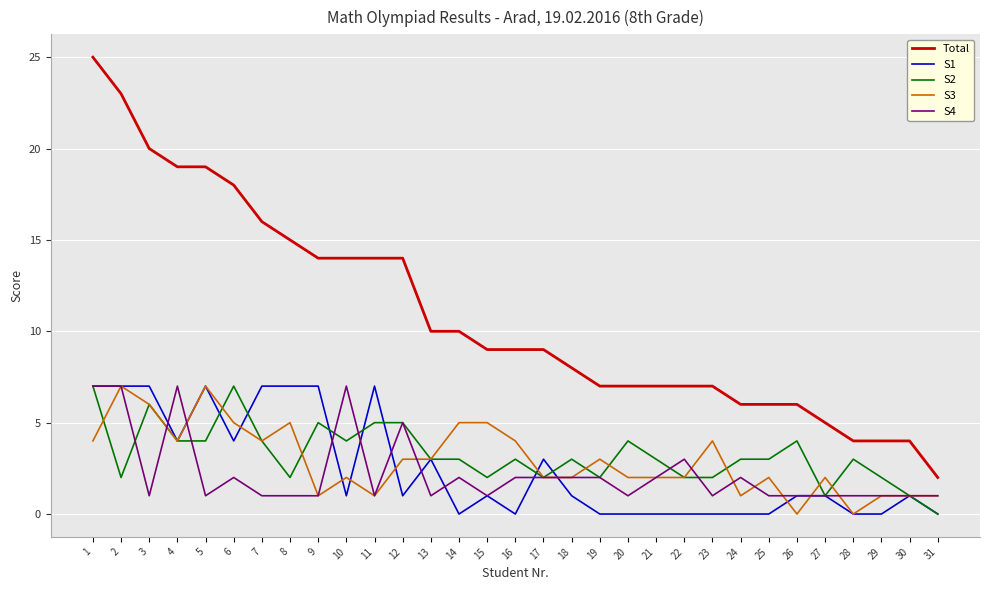

True or false: S1 has a value of 7 at 4.

False